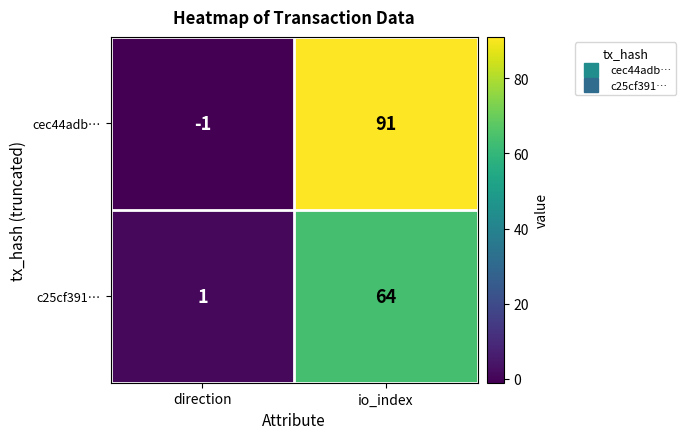

Where is c25cf391… nearest to the value 32?

direction